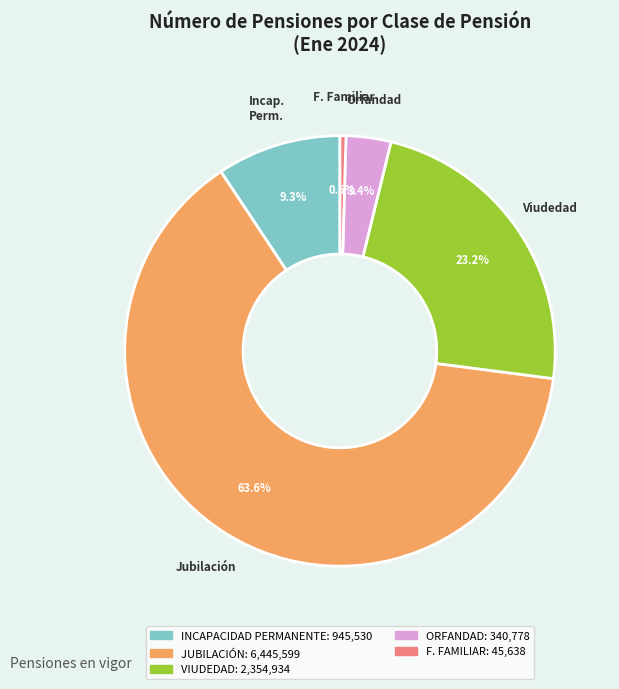

Is it true that JUBILACIÓN is 50% of the pie?

False